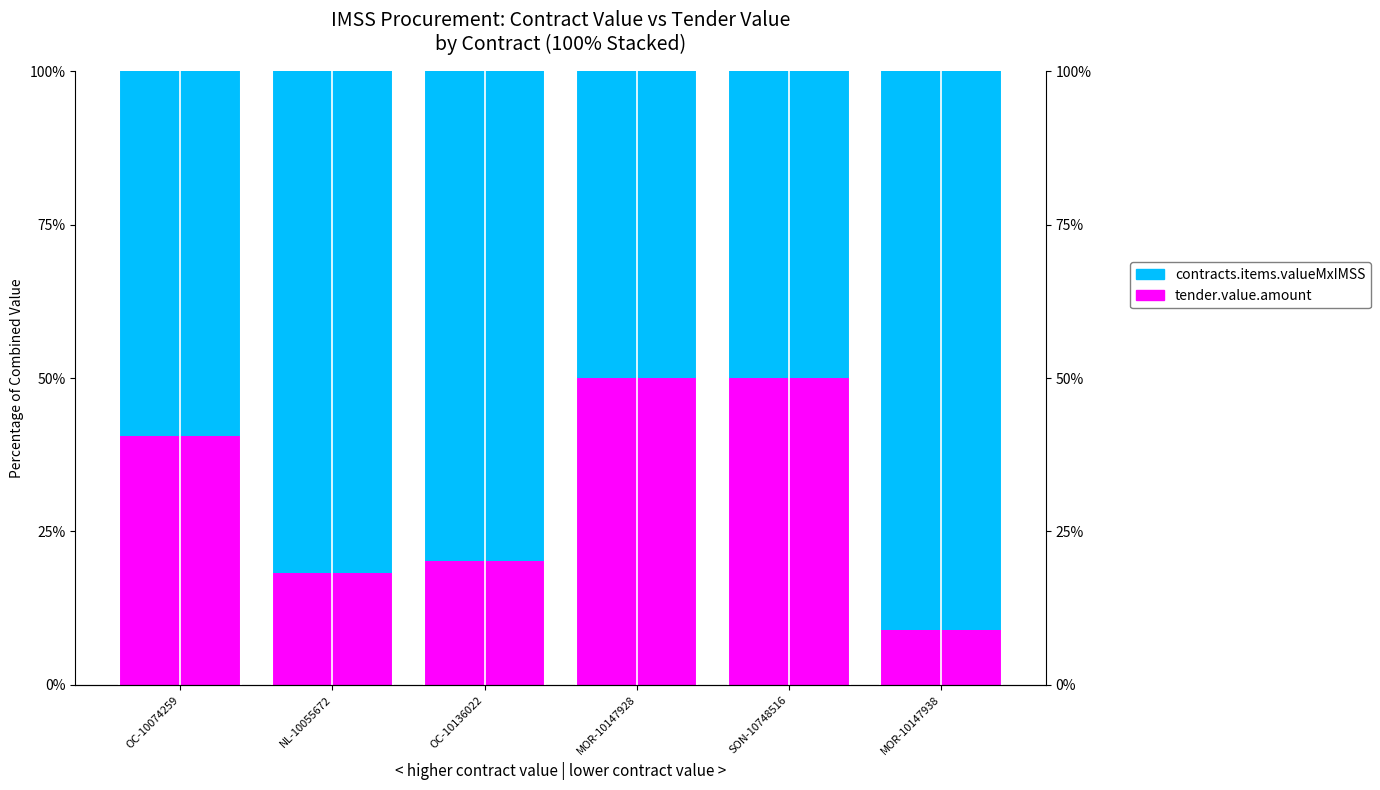

What is the difference between the tender.value.amount values at NL-10055672 and OC-10074259?

22.3